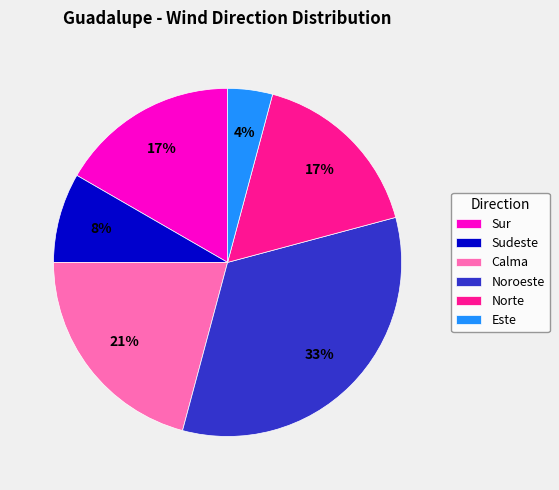

What percentage is the Sudeste slice, to the nearest percent?

8%